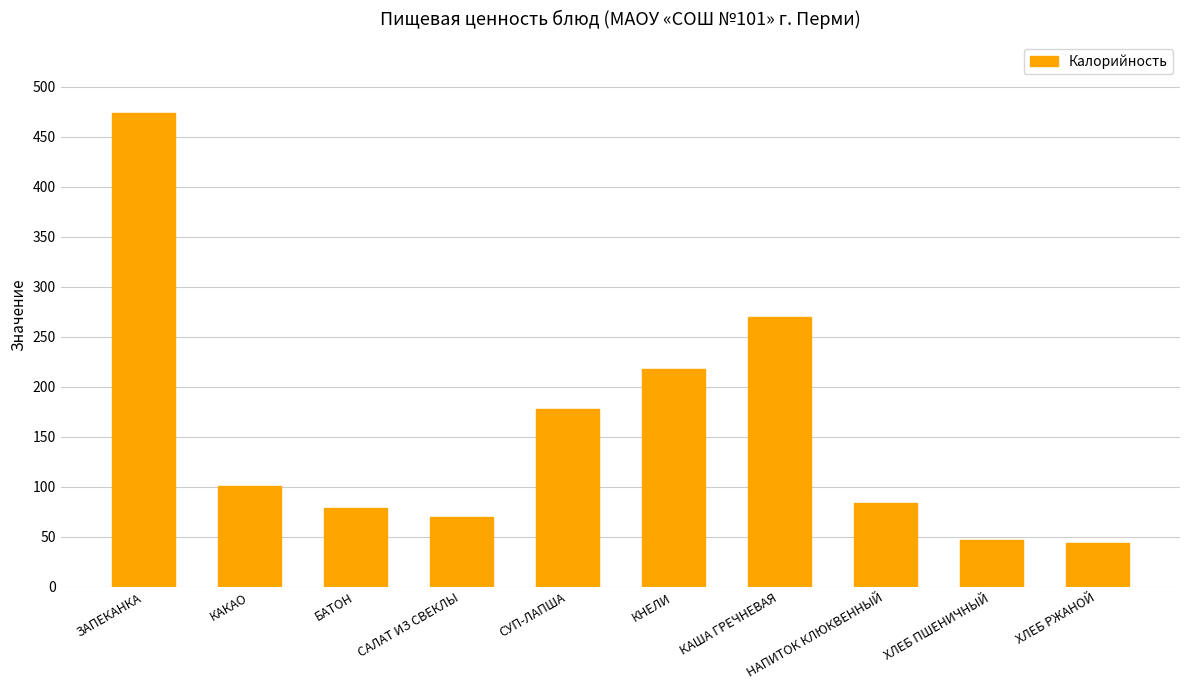

The chart shows a value of 44.2 at ХЛЕБ РЖАНОЙ. True or false?

True